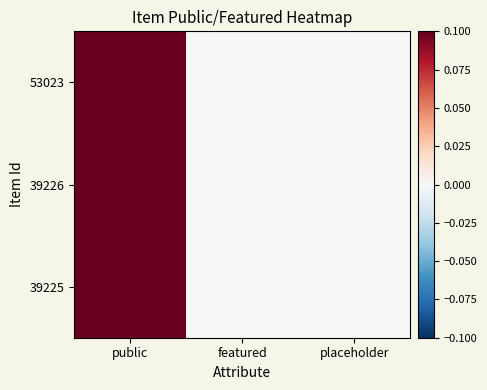

List the series in order of their peak value, highest first.

53023, 39226, 39225